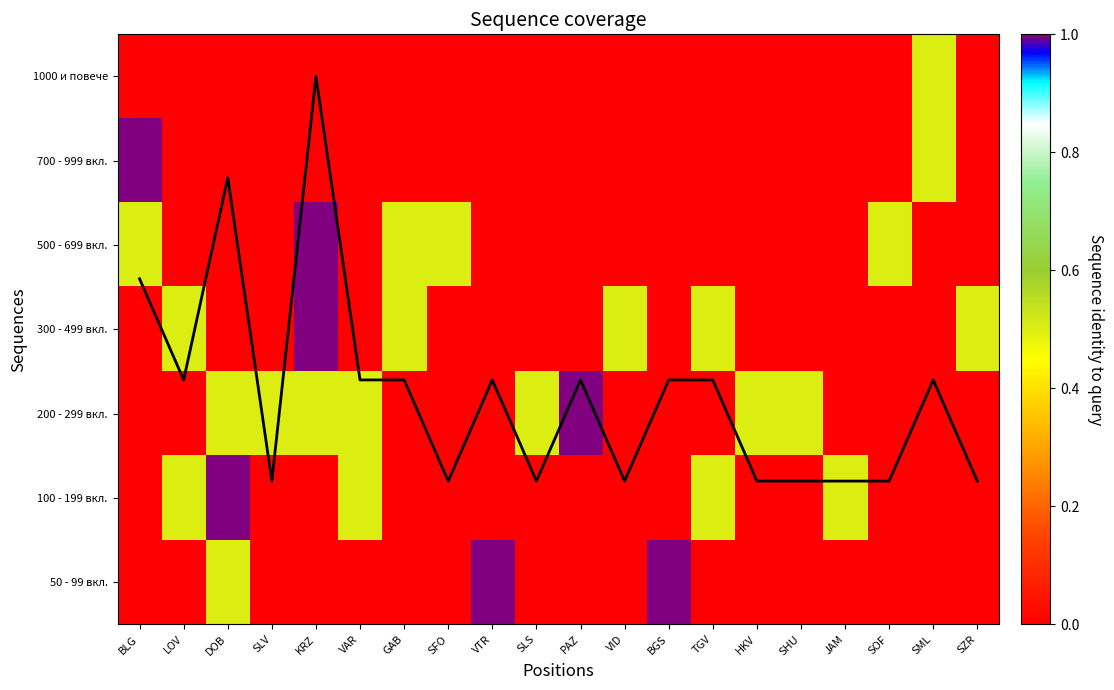

What is the difference between the maximum and minimum values in the 50 - 99 вкл. series?

1.0